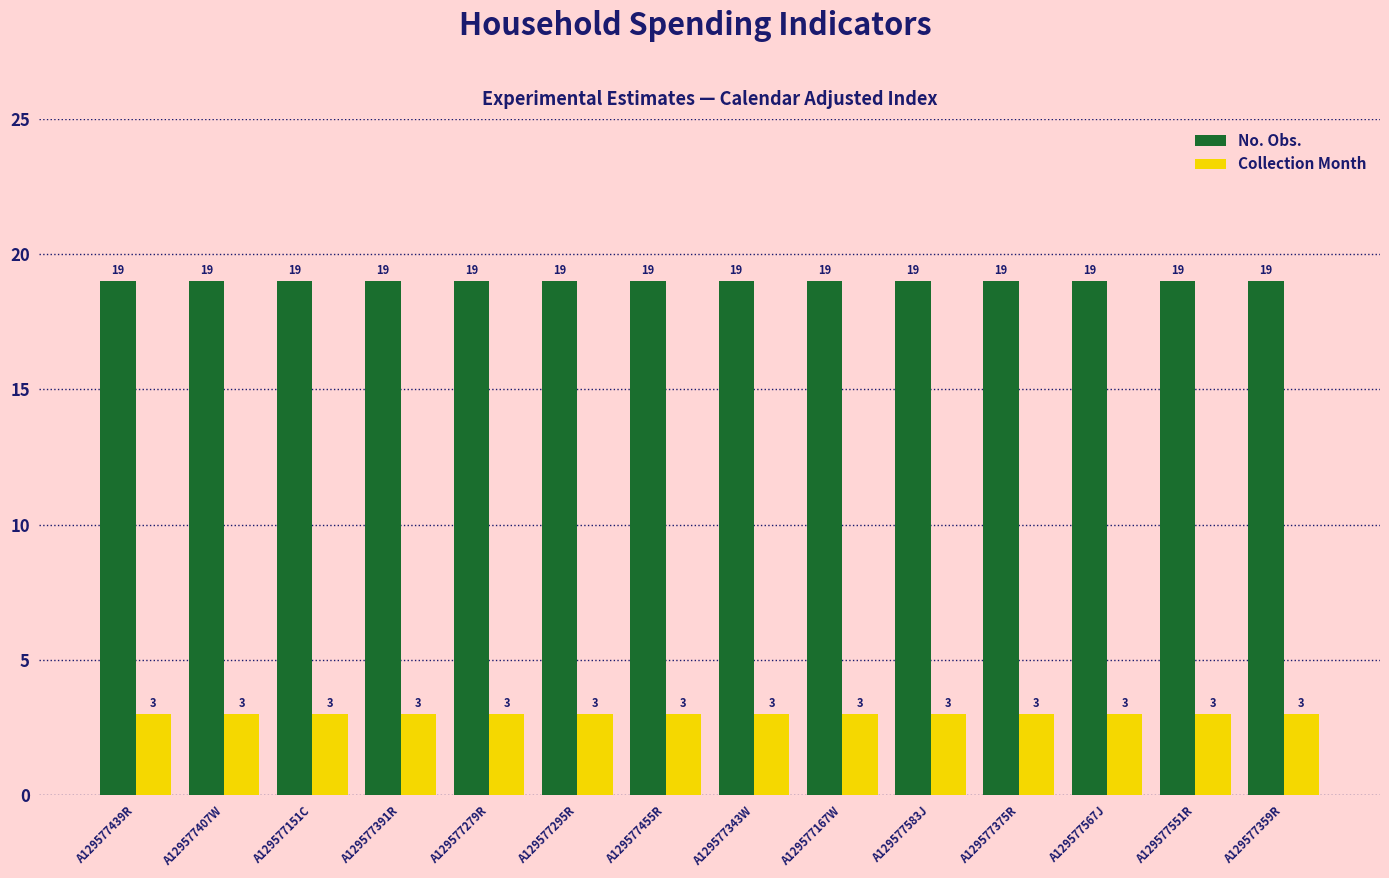

The value of No. Obs. at A129577455R is 31. True or false?

False